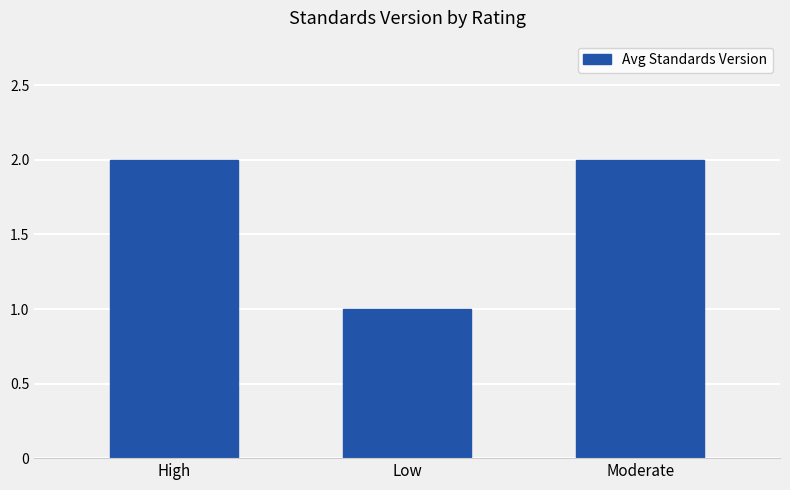

Reading left to right, extract all data points from this chart.

2	1	2